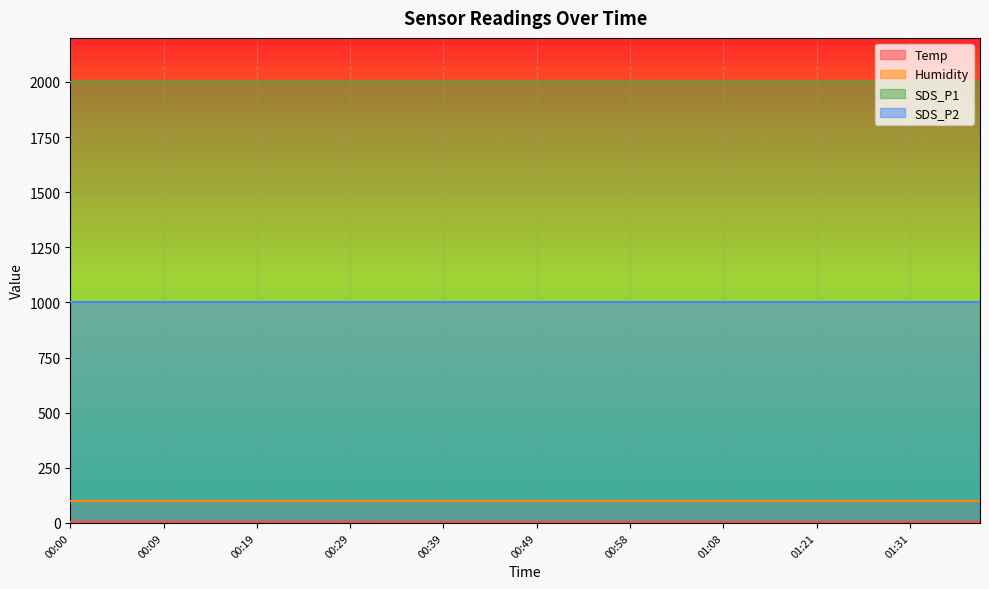

What is the difference between the Temp values at 01:28 and 00:12?

0.6